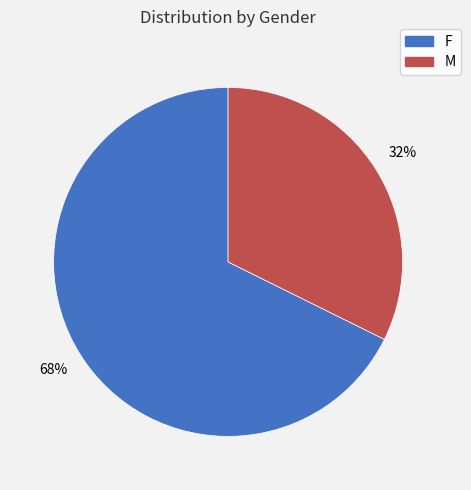

Is the sum of M and F greater than half?

Yes